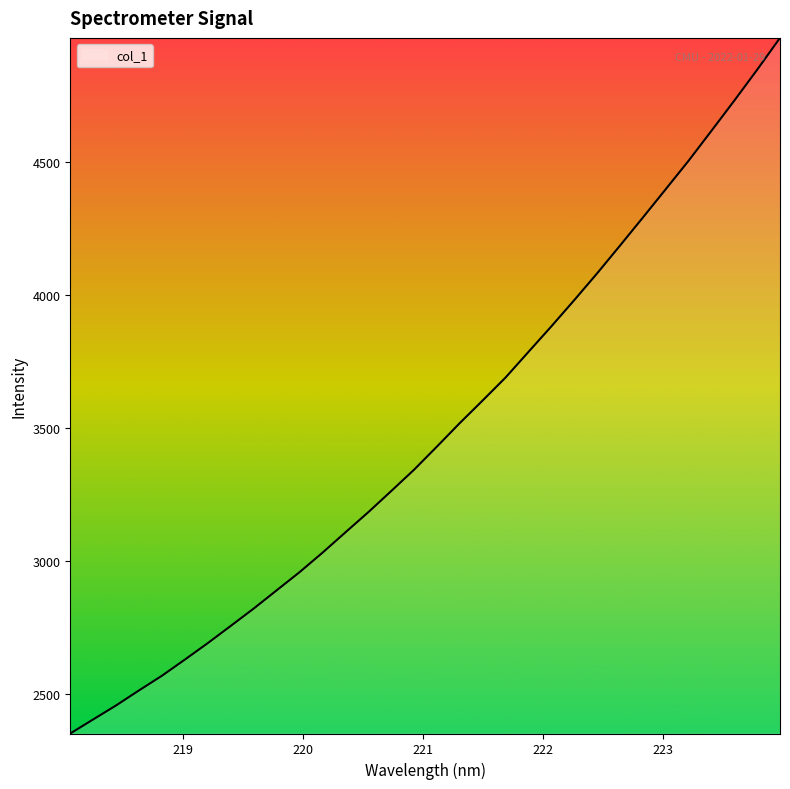

What is the difference between the maximum and minimum values?

2616.3